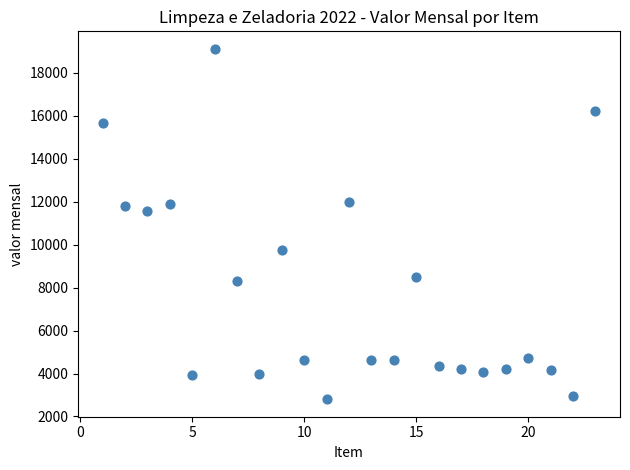

What is the range of Y values (max minus min)?

16317.2